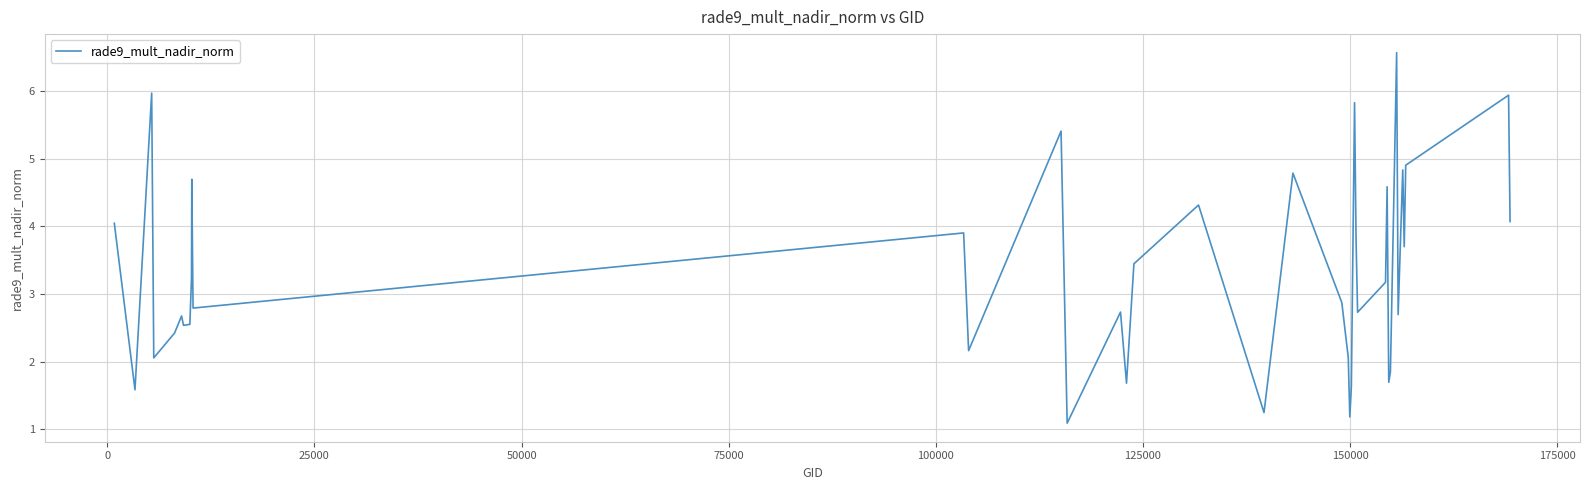

What is the maximum value shown in the chart?

6.6